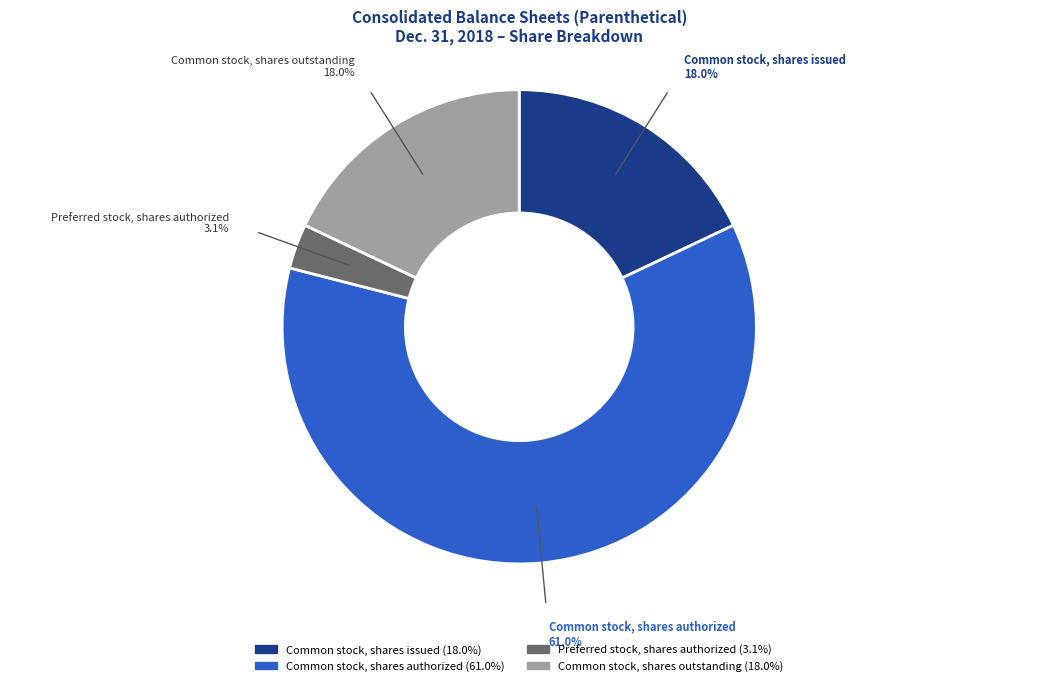

To the nearest percent, what is the difference between the largest and smallest slice percentages?

58%